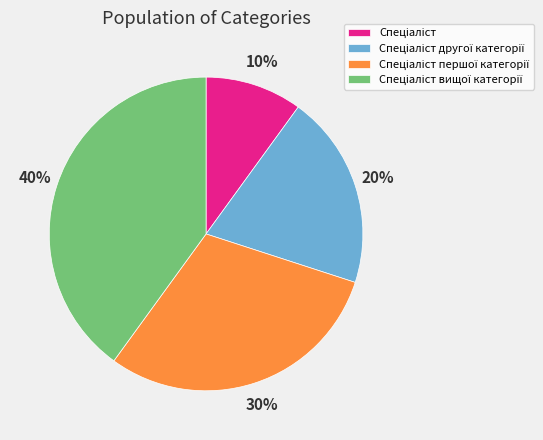

To the nearest percent, what is the average slice percentage?

25%